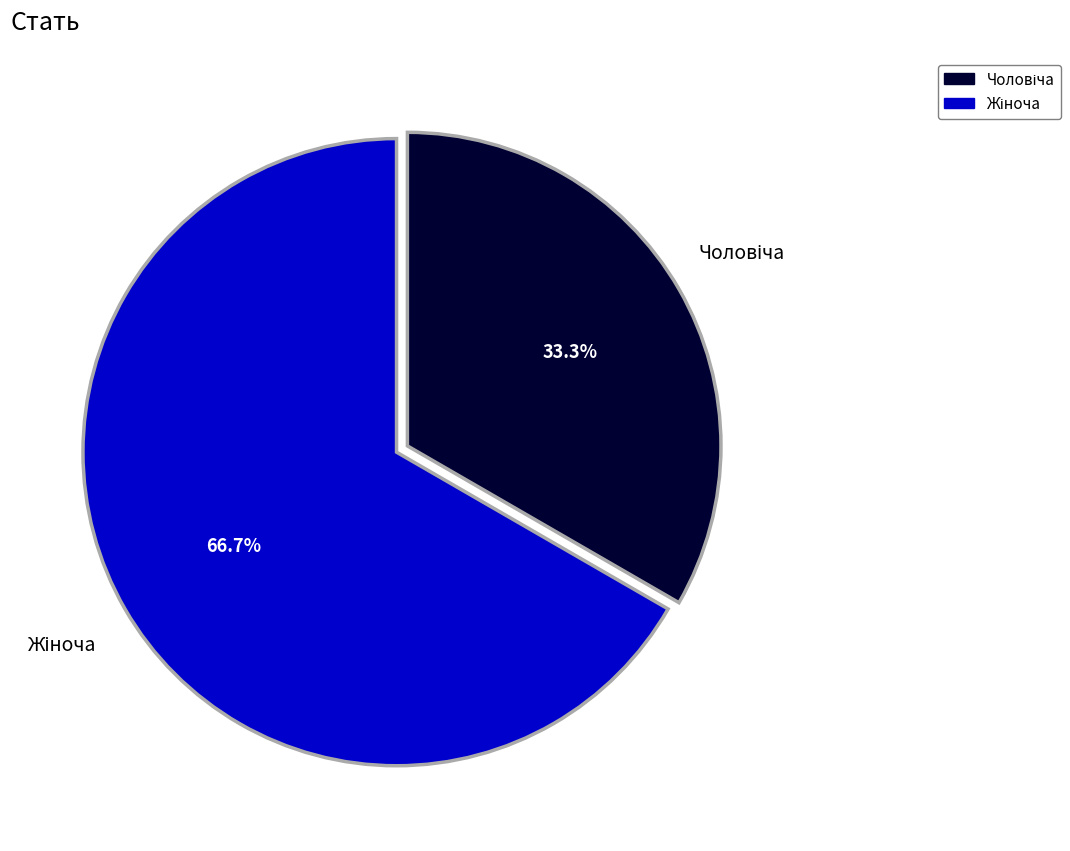

Is there any slice that represents more than half of the pie?

Yes